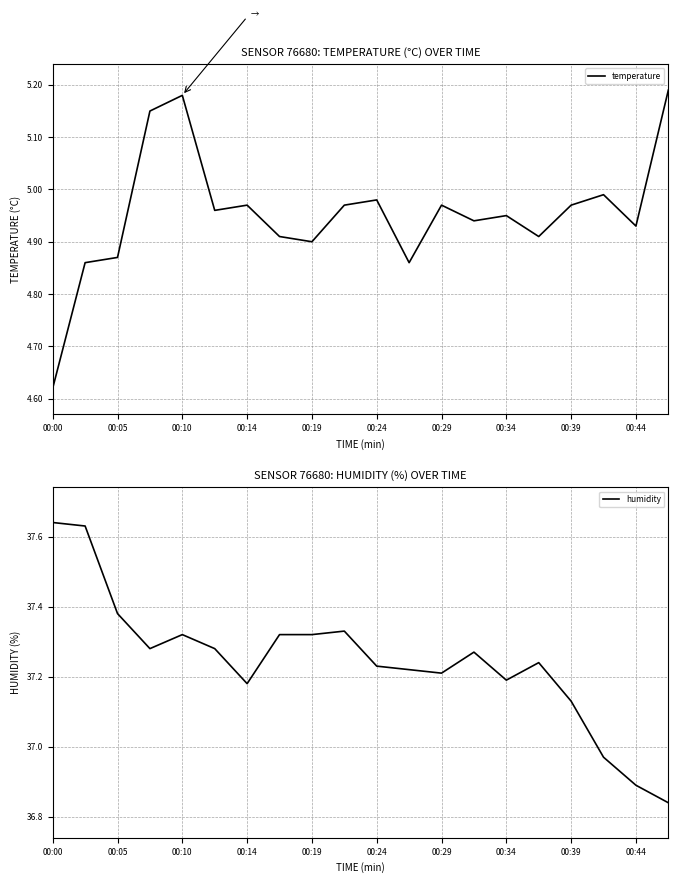

What is the average value of the humidity series?

37.2